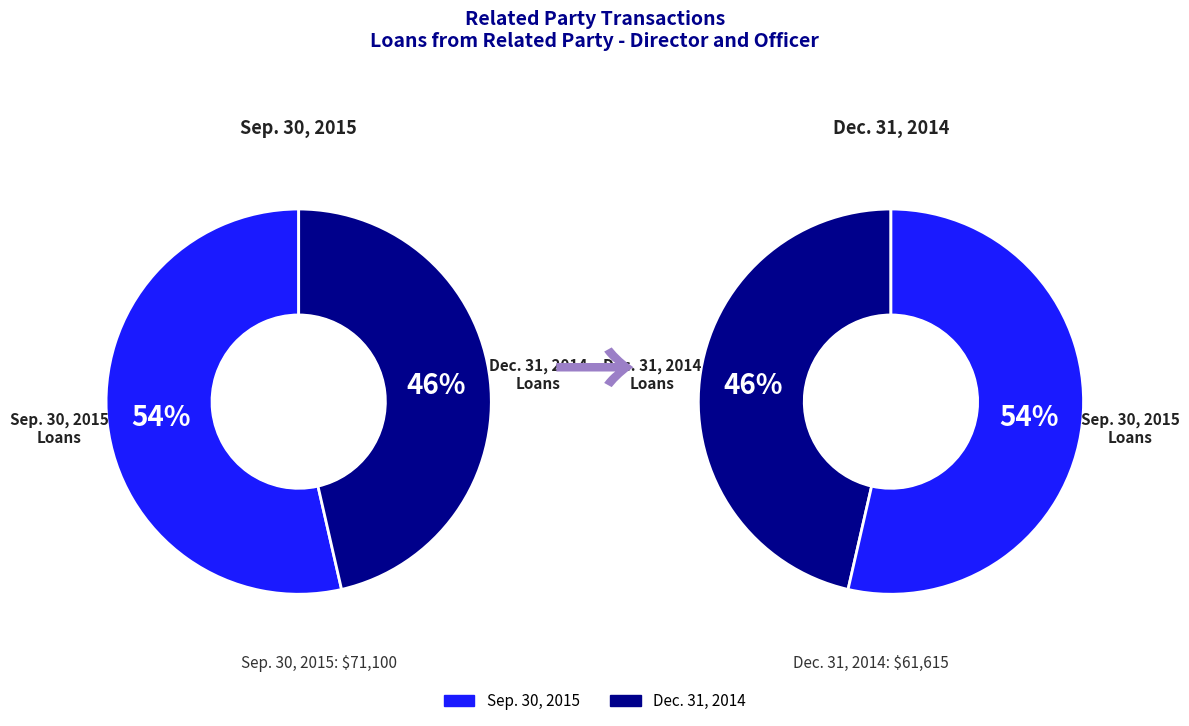

To the nearest percent, what is the combined percentage of Dec. 31, 2014 and Sep. 30, 2015?

100%